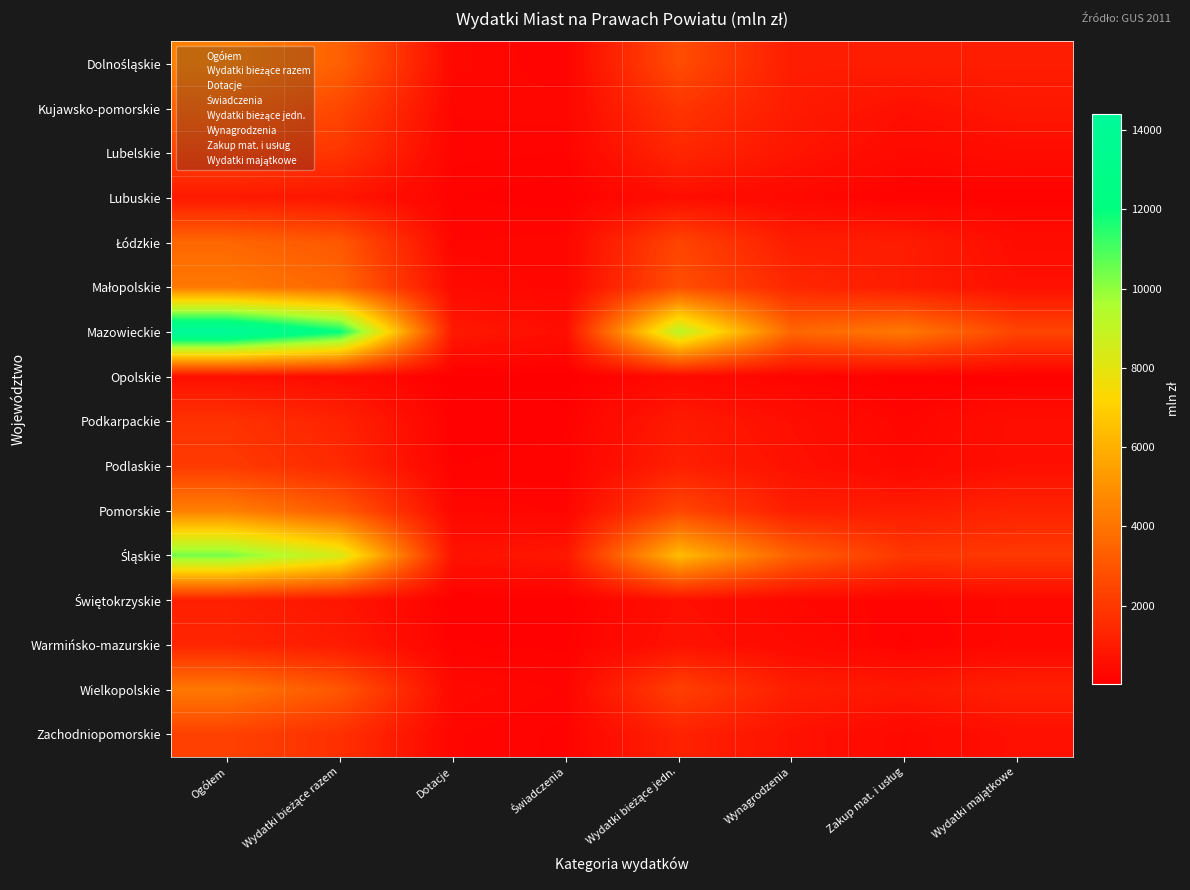

Which series has the widest spread of values?

Mazowieckie